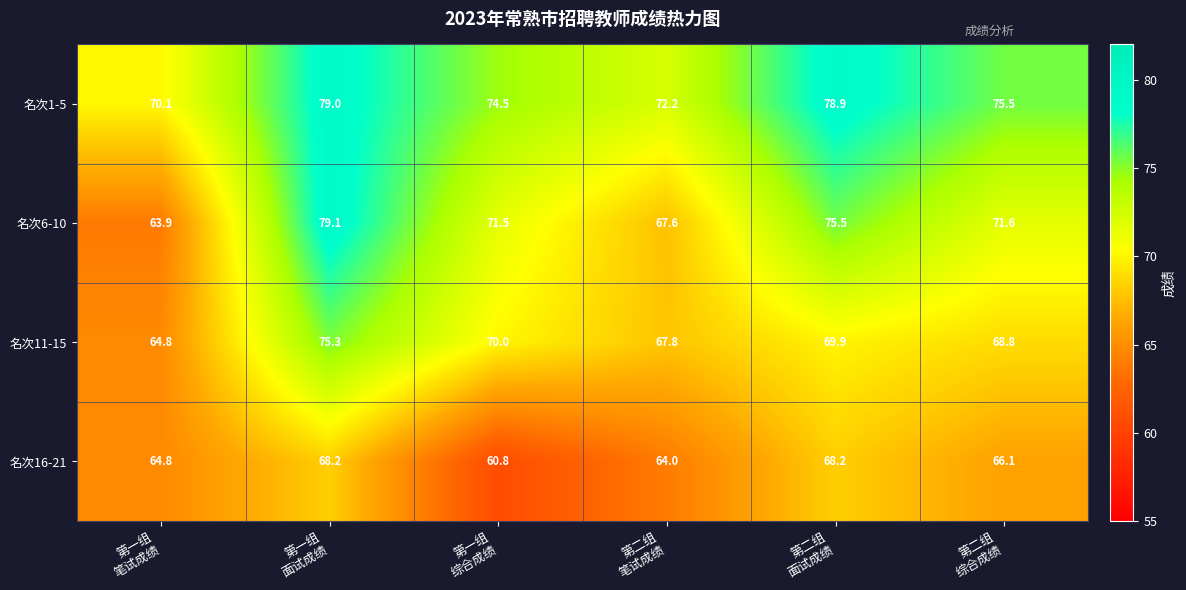

List the series in order of their peak value, lowest first.

名次16-21, 名次11-15, 名次1-5, 名次6-10